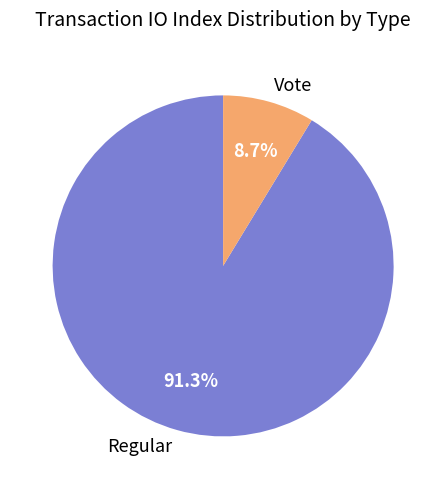

How many slices are in this pie chart?

2